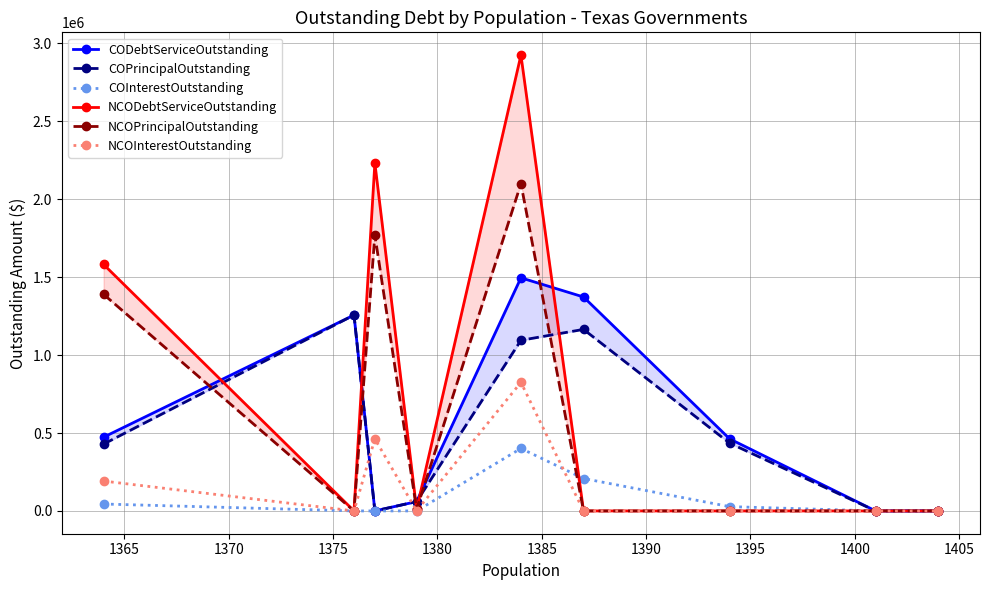

What is the sum of all COInterestOutstanding values?

681121.8